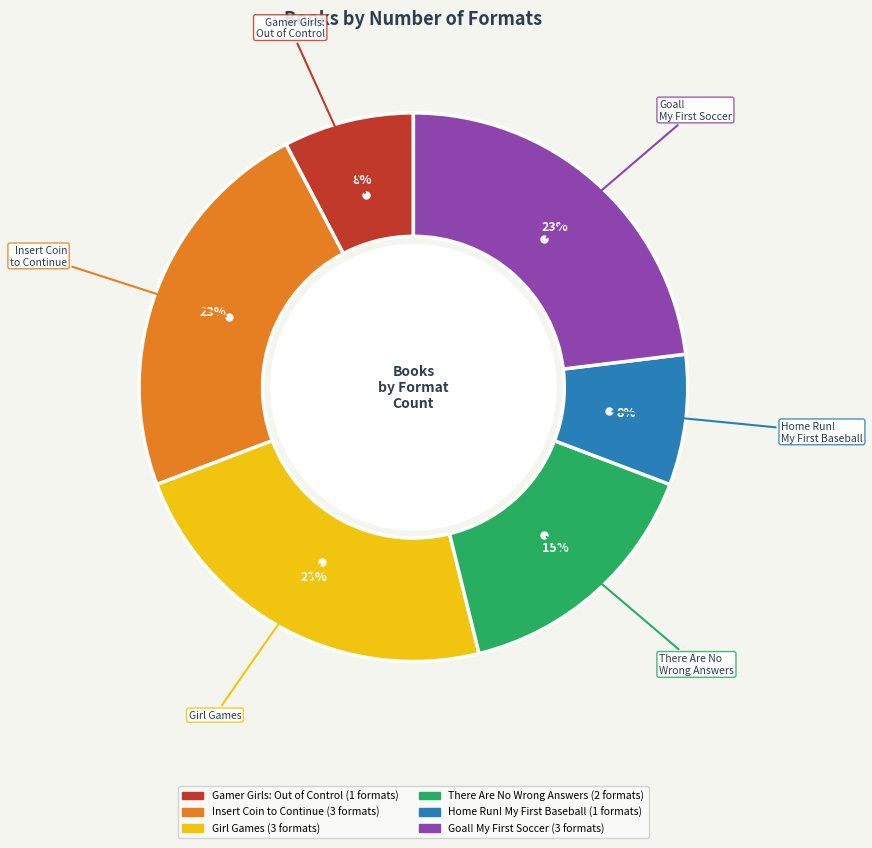

Is there any slice that represents more than half of the pie?

No